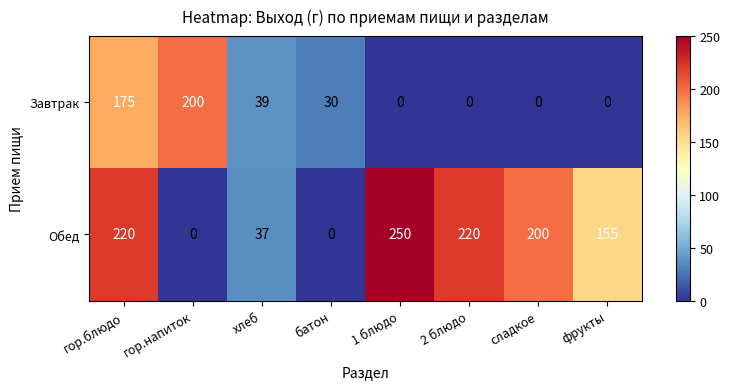

At which label does Завтрак first exceed 30?

гор.блюдо